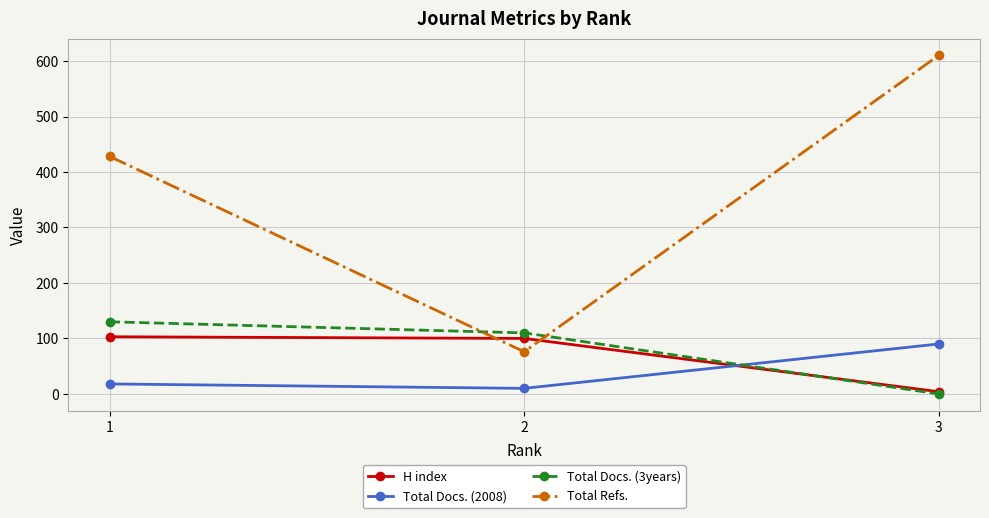

What is the sum of all H index values?

207